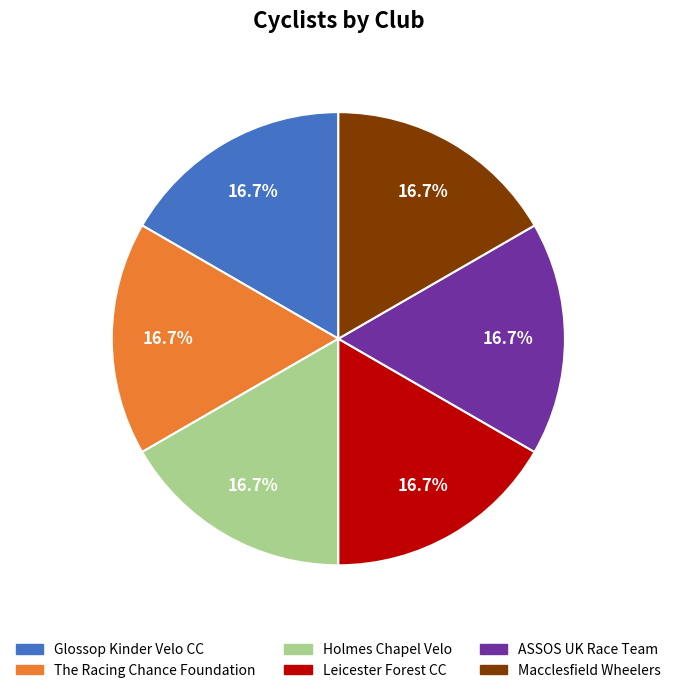

Is there a majority slice in this chart?

No